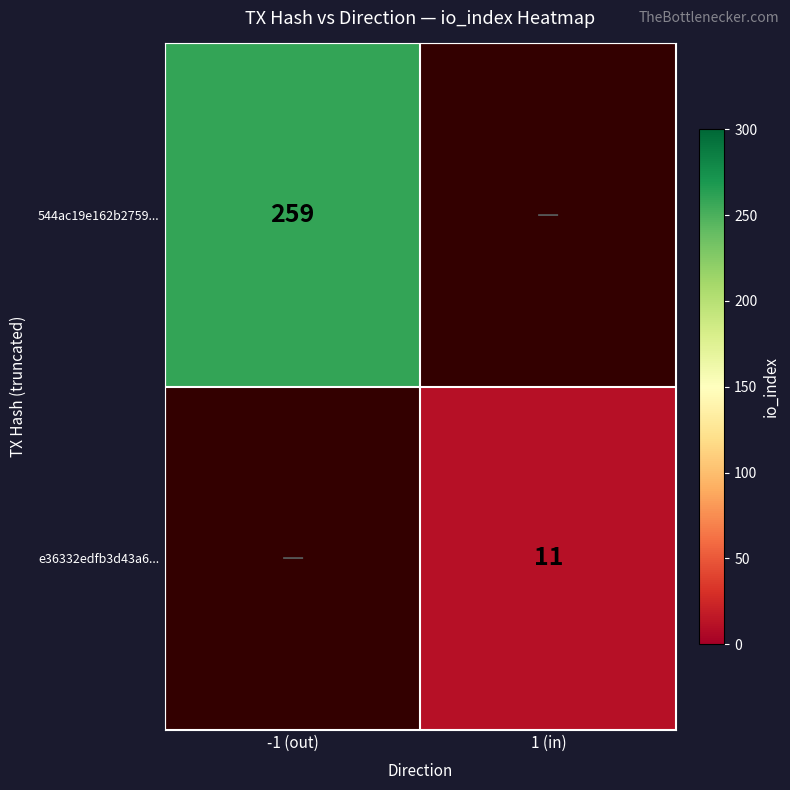

True or false: 544ac19e162b2759... has a value of 259 at -1 (out).

True